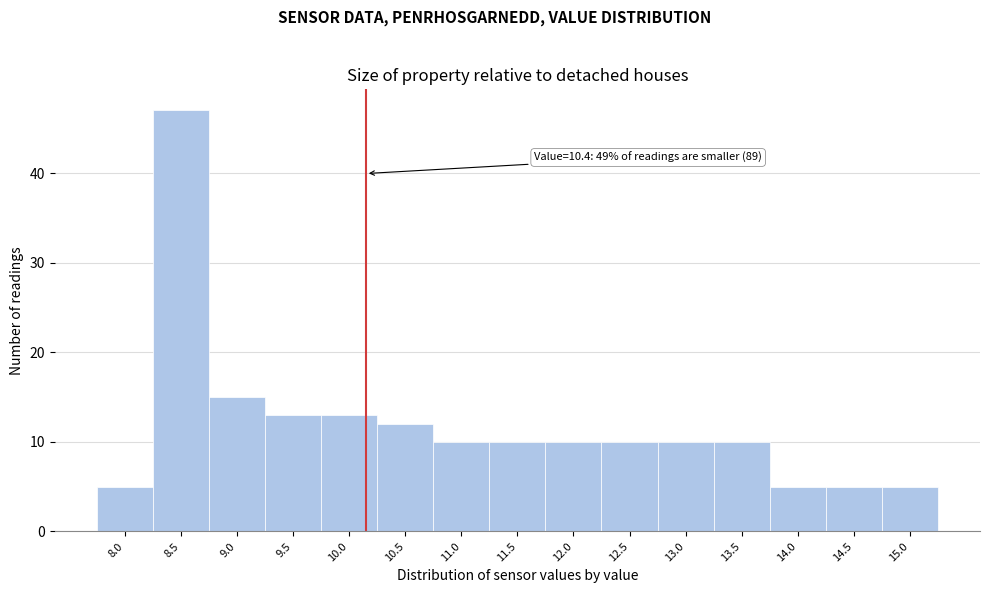

Reading right to left, what are all the values shown in this chart?

5	5	5	10	10	10	10	10	10	12	13	13	15	47	5